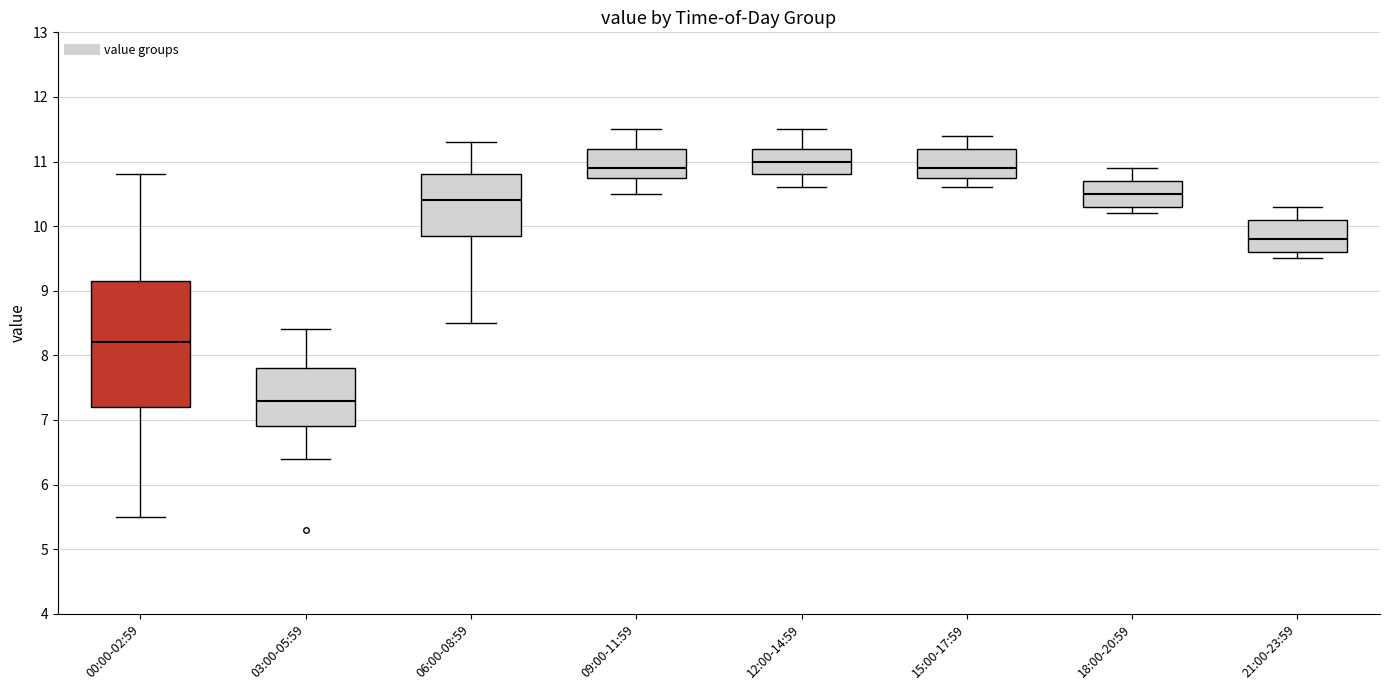

Reading left to right, read every box against the y-axis: the position of its median line, the range the box covers, and the ends of its whiskers. The values are not printed on the chart, so give them approximately, as read against the axis.

00:00-02:59: median 8.2, box 7.2 to 9.2, whiskers 5.5 to 10.8
03:00-05:59: median 7.3, box 6.9 to 7.8, whiskers 6.4 to 8.4
06:00-08:59: median 10.4, box 9.9 to 10.8, whiskers 8.5 to 11.3
09:00-11:59: median 10.9, box 10.8 to 11.2, whiskers 10.5 to 11.5
12:00-14:59: median 11.0, box 10.8 to 11.2, whiskers 10.6 to 11.5
15:00-17:59: median 10.9, box 10.8 to 11.2, whiskers 10.6 to 11.4
18:00-20:59: median 10.5, box 10.3 to 10.7, whiskers 10.2 to 10.9
21:00-23:59: median 9.8, box 9.6 to 10.1, whiskers 9.5 to 10.3